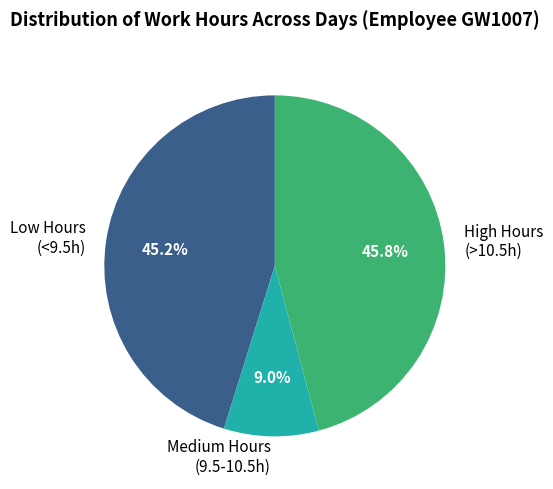

Does any single category account for the majority?

No